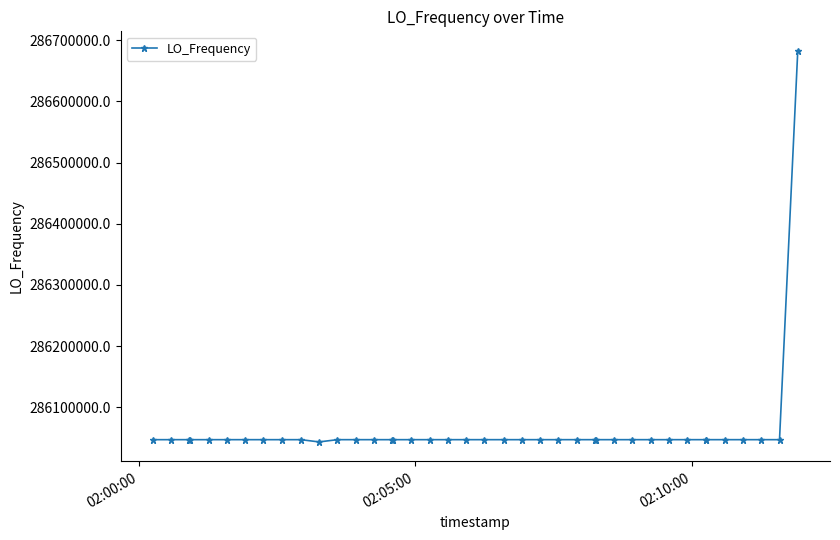

What is the sum of all values?

11442512086.5